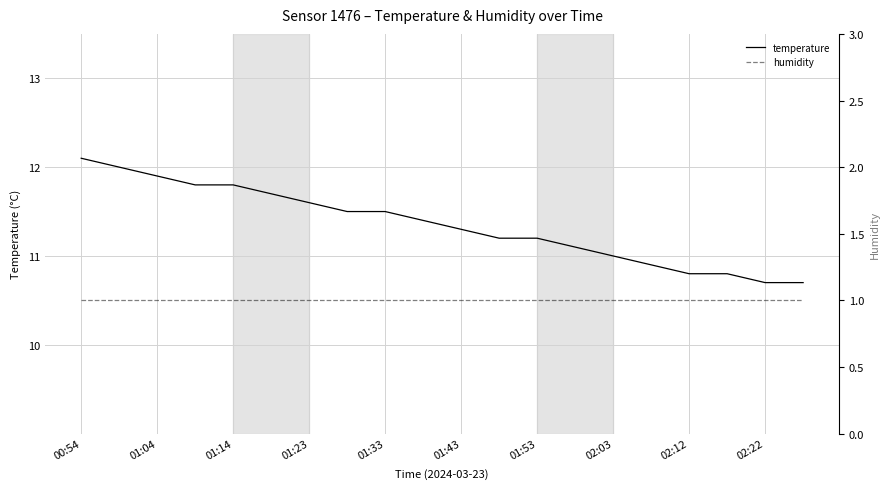

What is the difference between the maximum and minimum values in the temperature series?

1.4